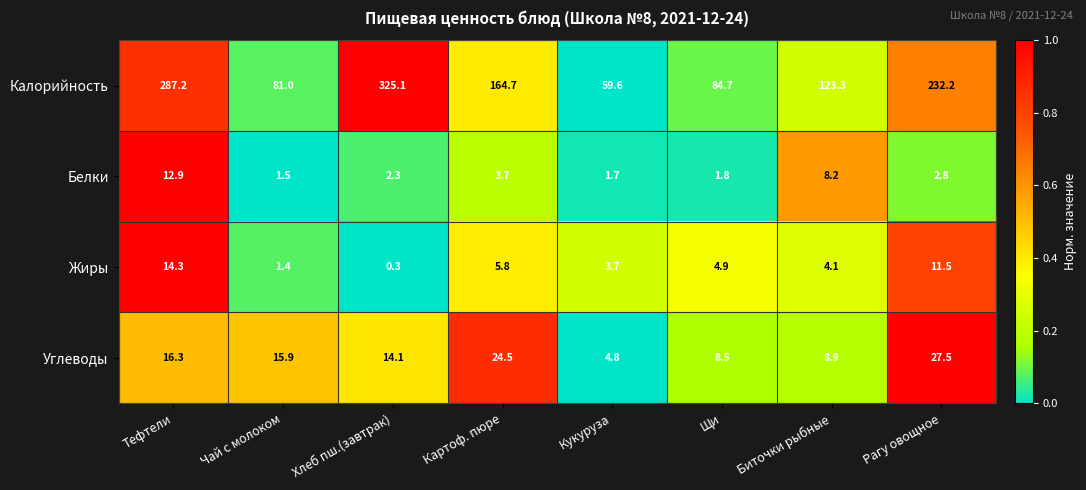

What is the difference between the highest and lowest values at Тефтели?

274.3